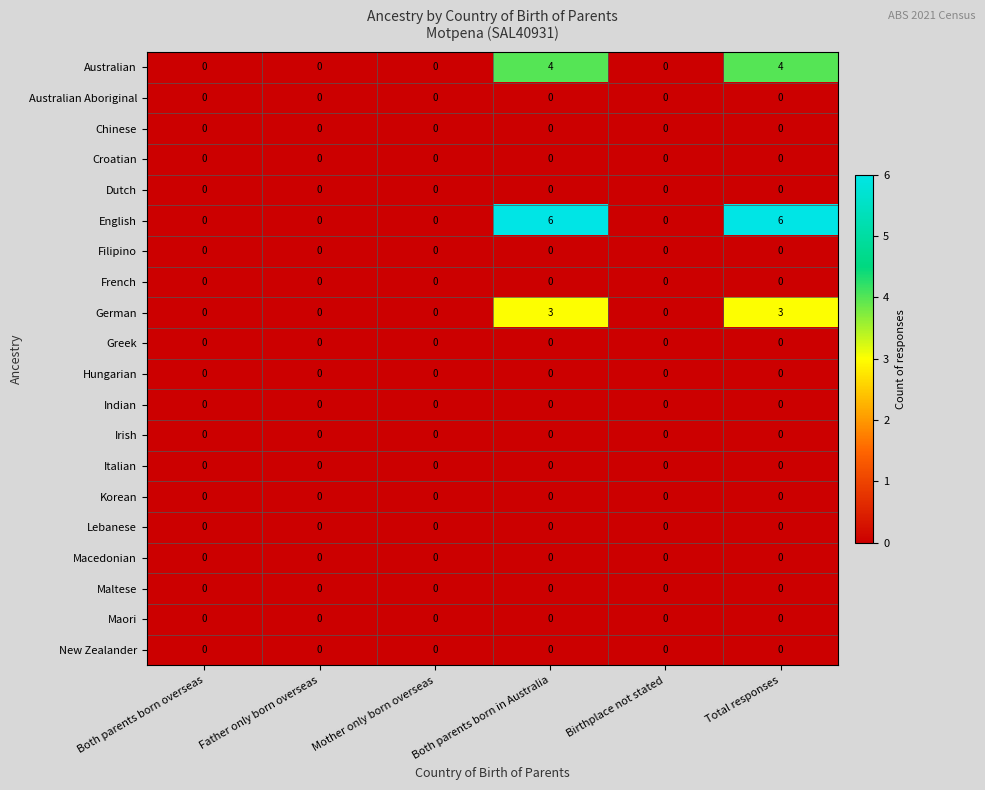

At how many categories does at least one series exceed 3?

2